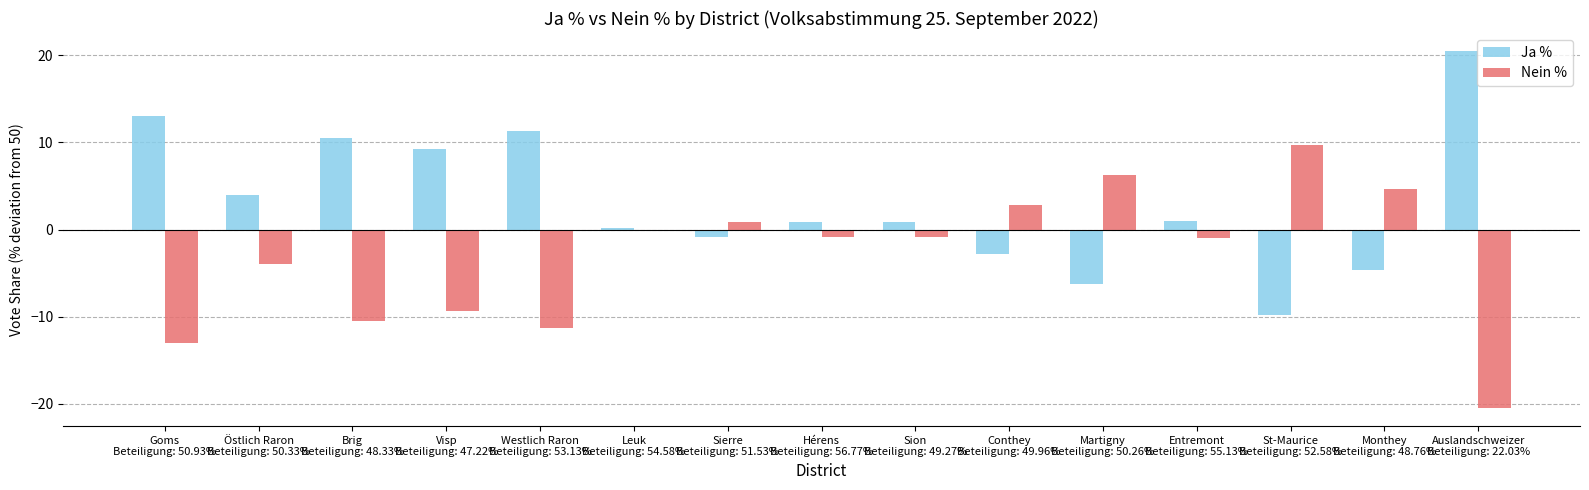

What is the difference between the maximum and minimum values in the Ja % series?

30.3